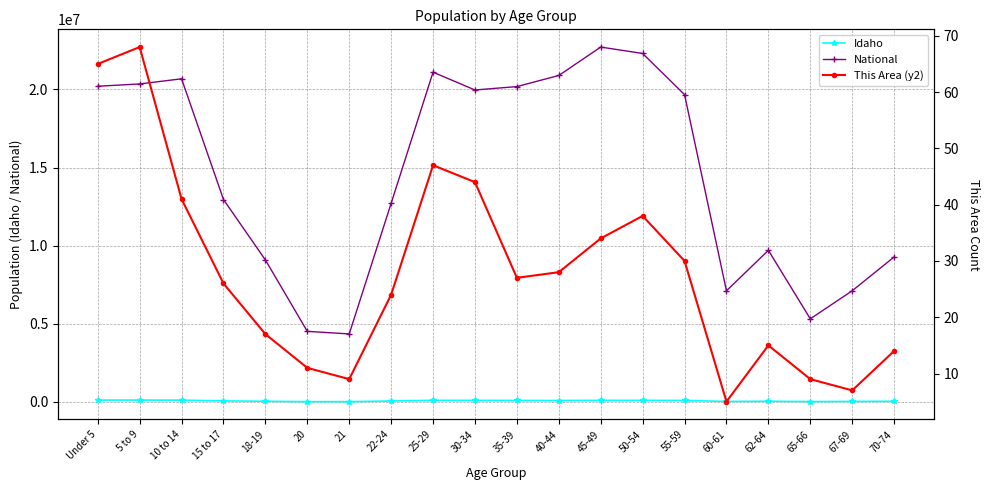

Which has a higher value, 21 or 40-44?

40-44